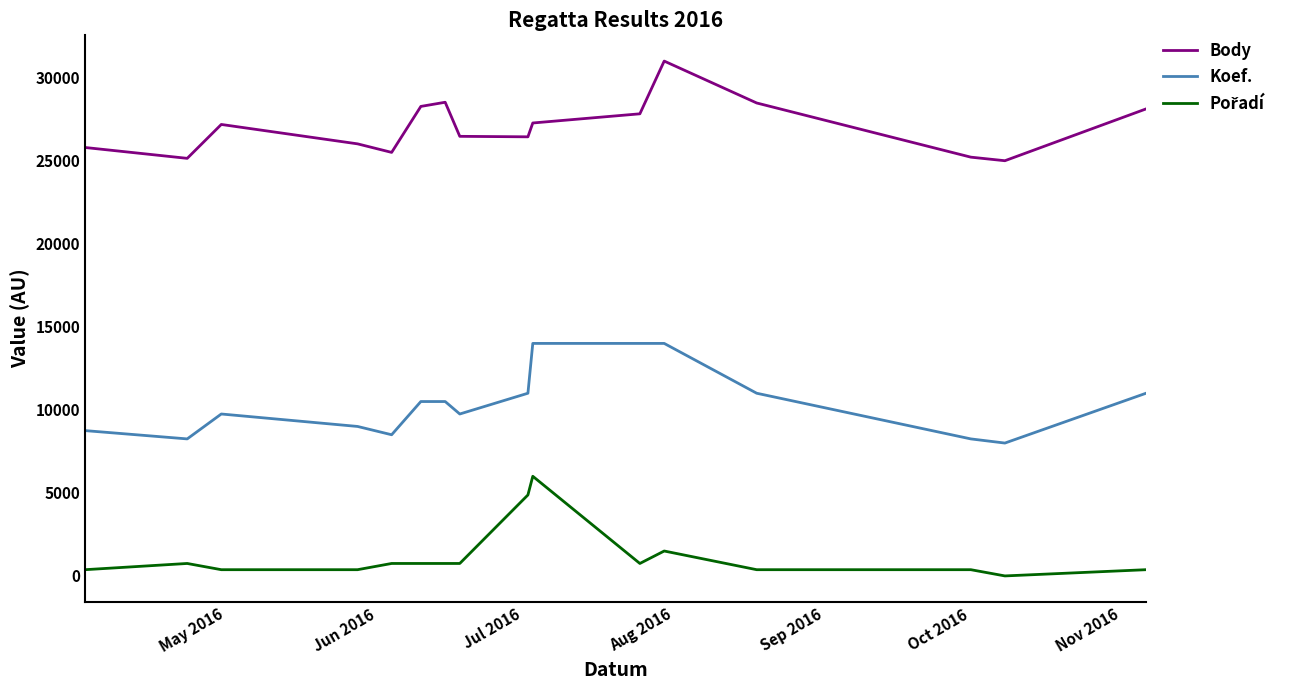

What is the minimum value for Body?

25000.0